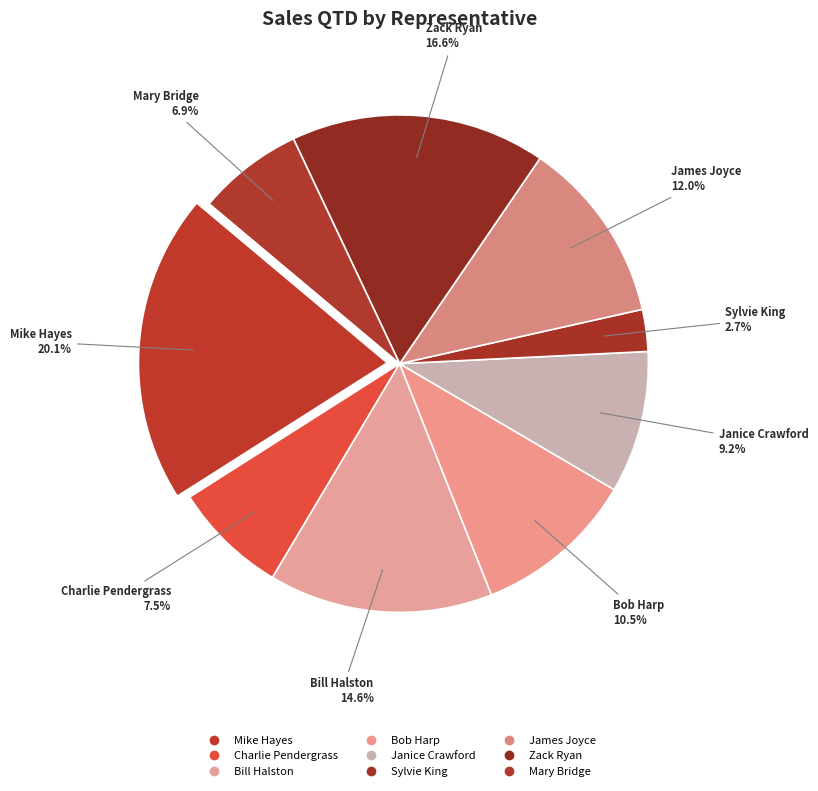

To the nearest percent, what is the average slice percentage?

11%